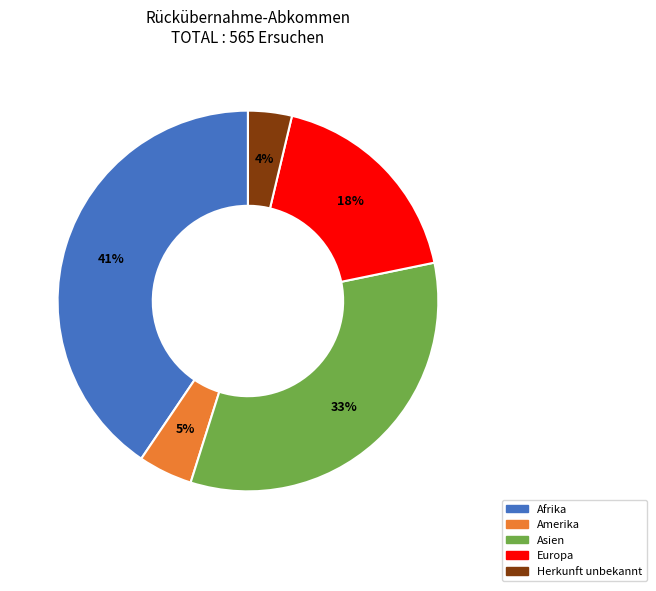

Is there a majority slice in this chart?

No